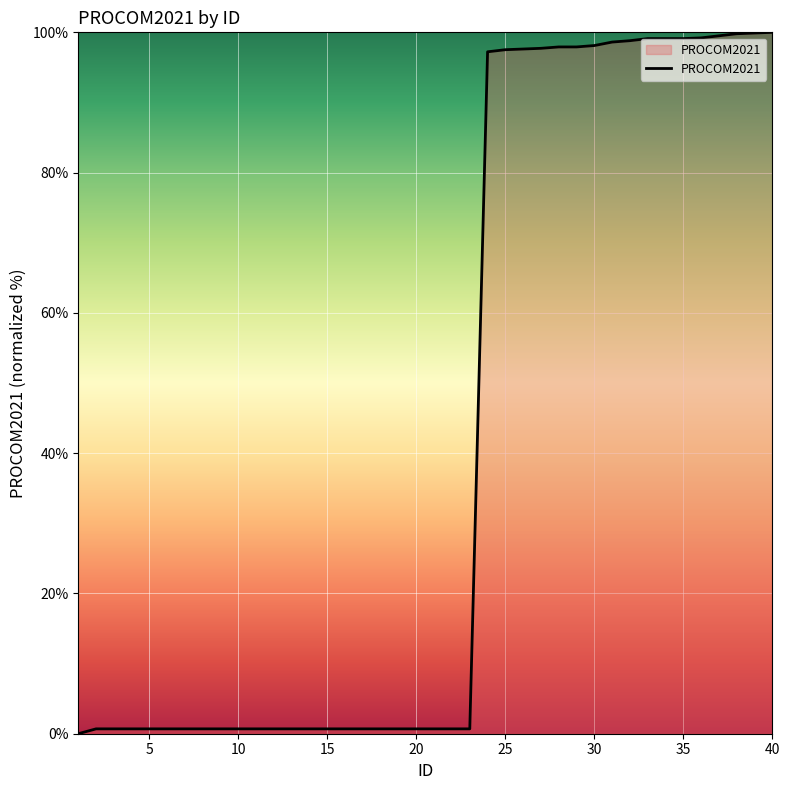

What is the difference between the maximum and minimum values?

100.0